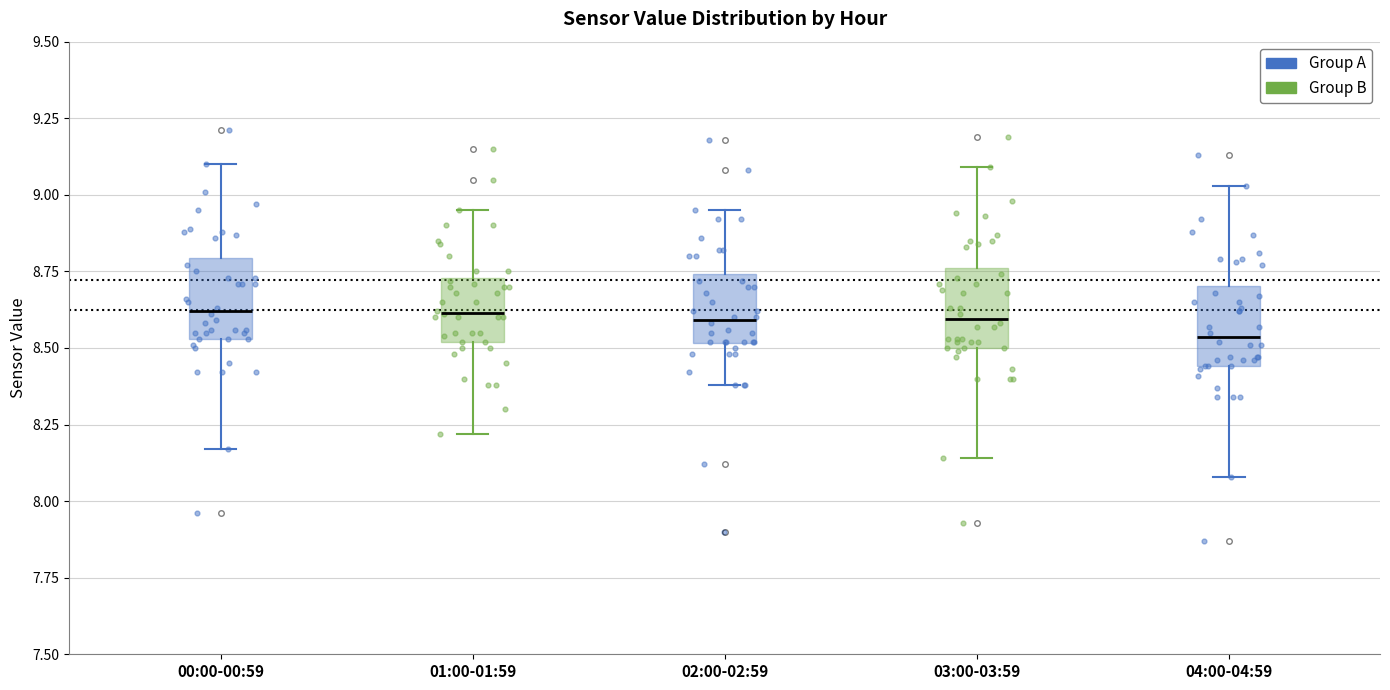

Where is the upper edge of the box for 00:00-00:59 on the y-axis? The values are not printed on the chart, so give them approximately, as read against the axis.

8.80